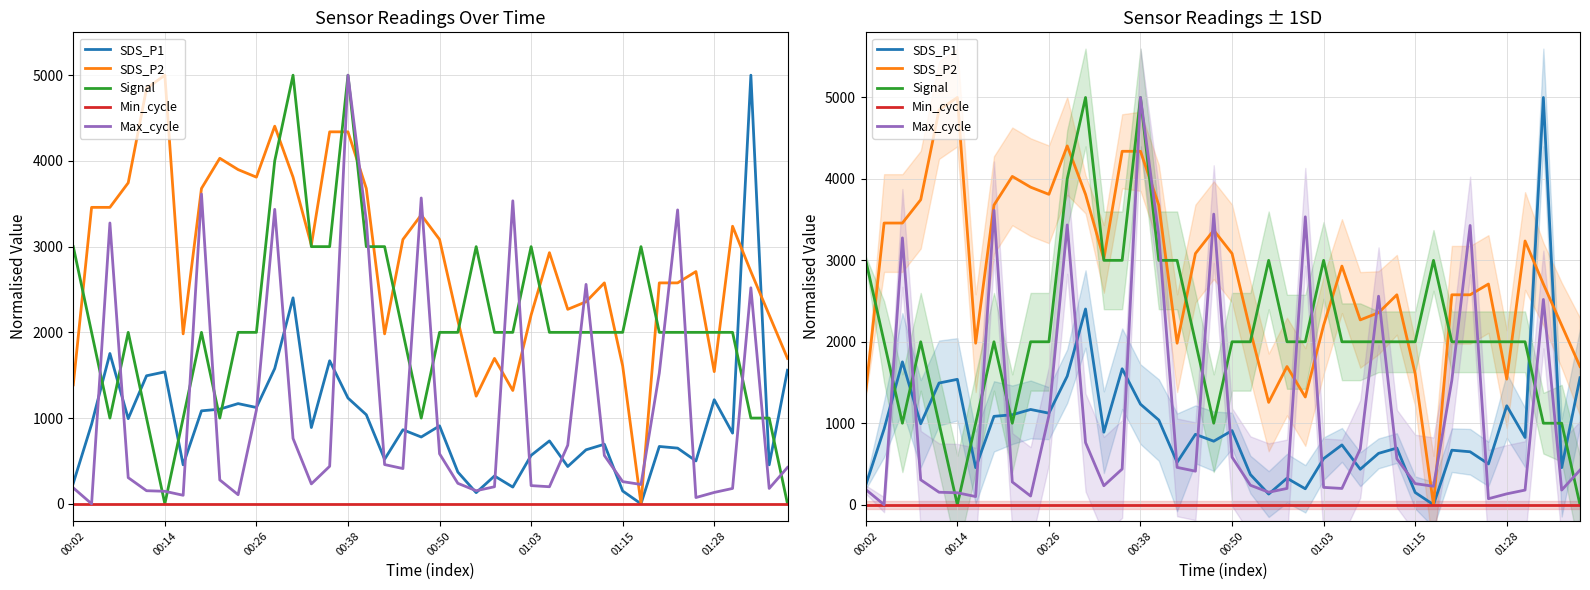

True or false: SDS_P2 has more than 0 interior local peaks.

True